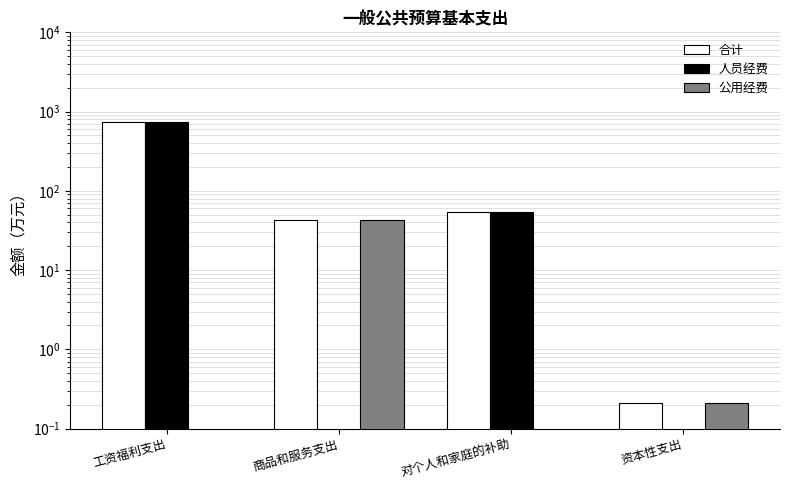

Between 对个人和家庭的补助 and 商品和服务支出, which is larger?

对个人和家庭的补助